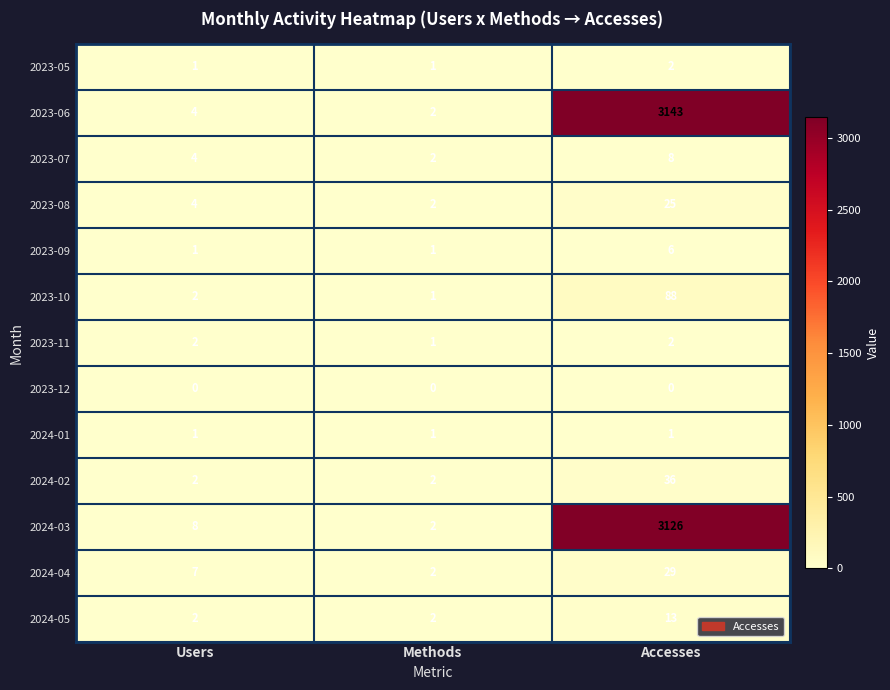

At which category does the chart reach its peak across all series?

Accesses